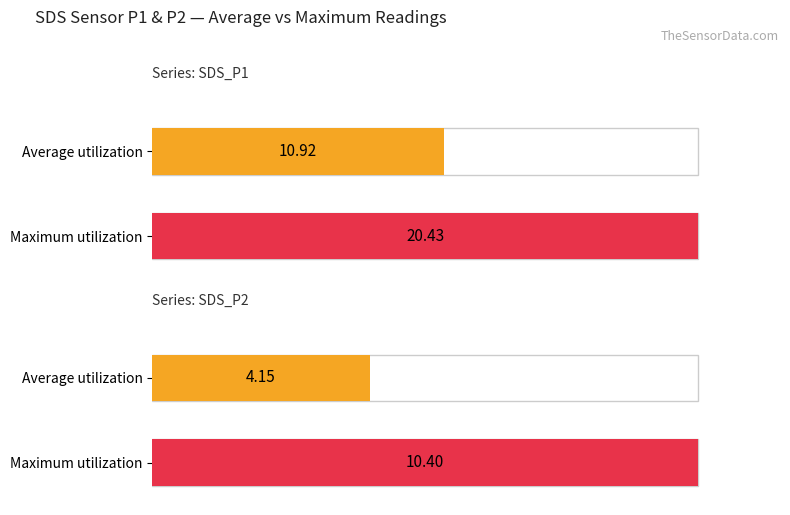

The value of SDS_P2 at 09:55 is 1.3. True or false?

False